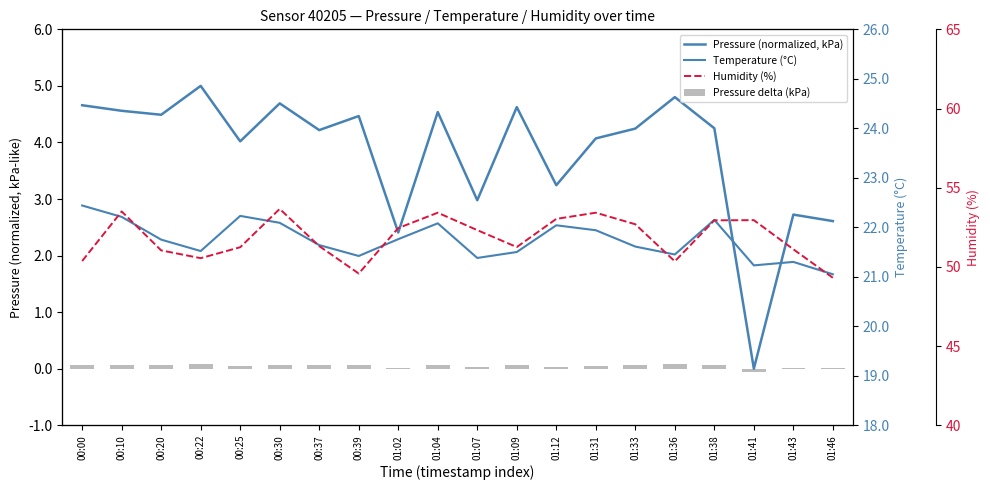

List the labels in order of Pressure (normalized, kPa) value, largest first.

00:22, 01:36, 00:30, 00:00, 01:09, 00:10, 01:04, 00:20, 00:39, 01:38, 01:33, 00:37, 01:31, 00:25, 01:12, 01:07, 01:43, 01:46, 01:02, 01:41